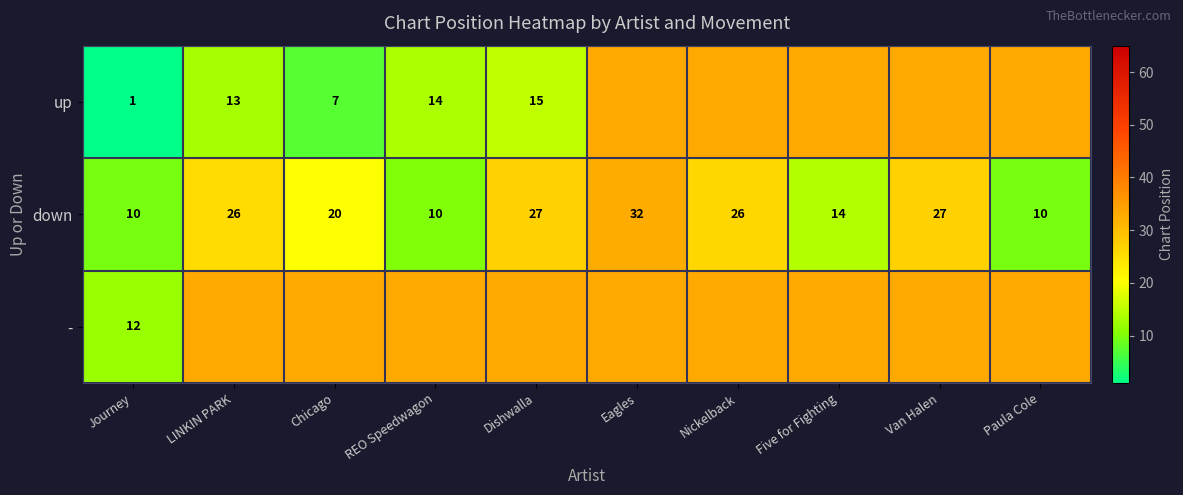

Between Nickelback and Five for Fighting, which is larger?

Nickelback